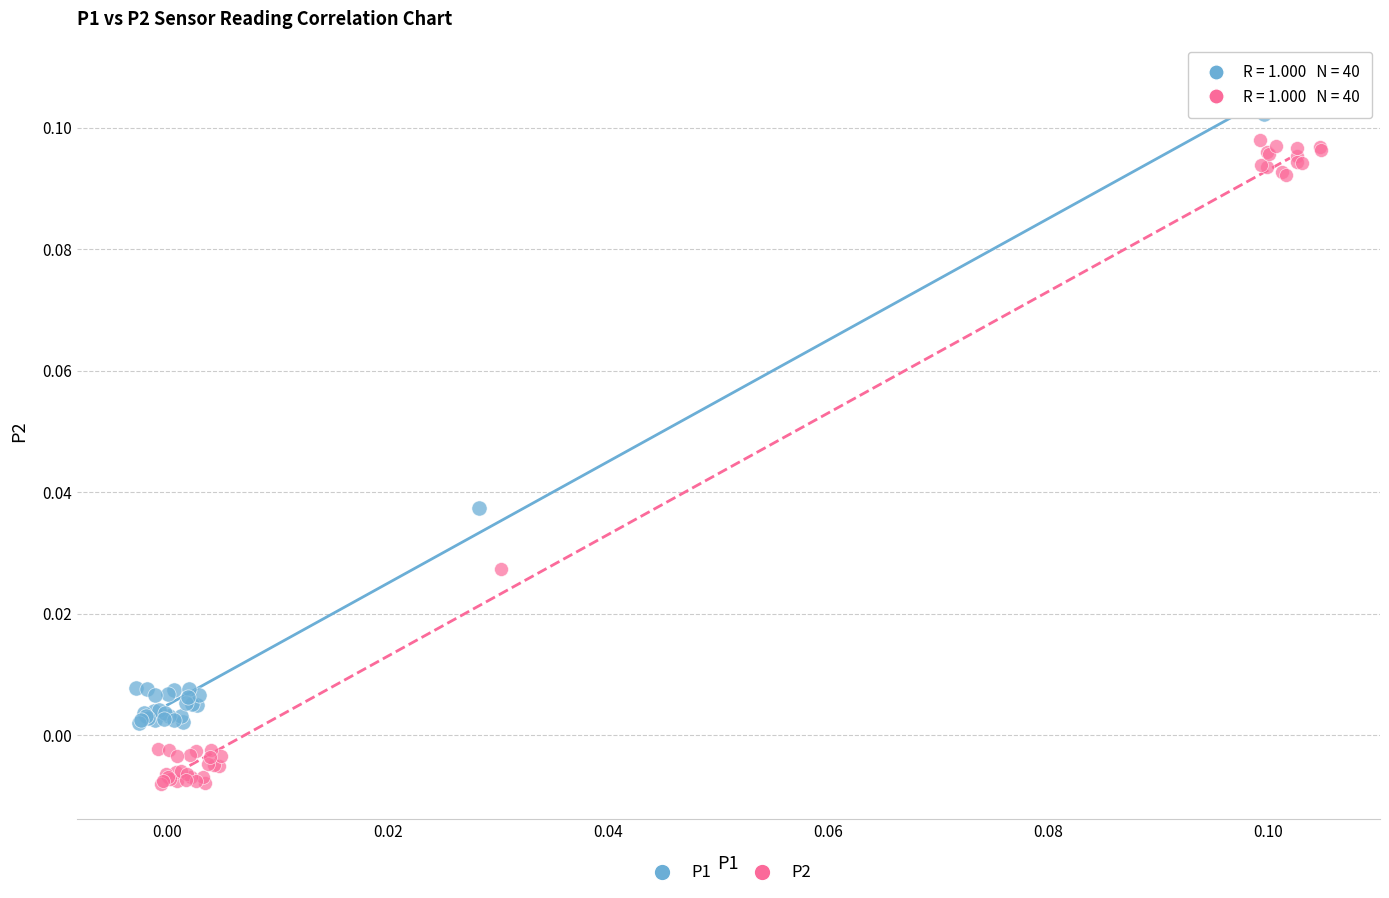

Which series contains the highest Y value?

P1